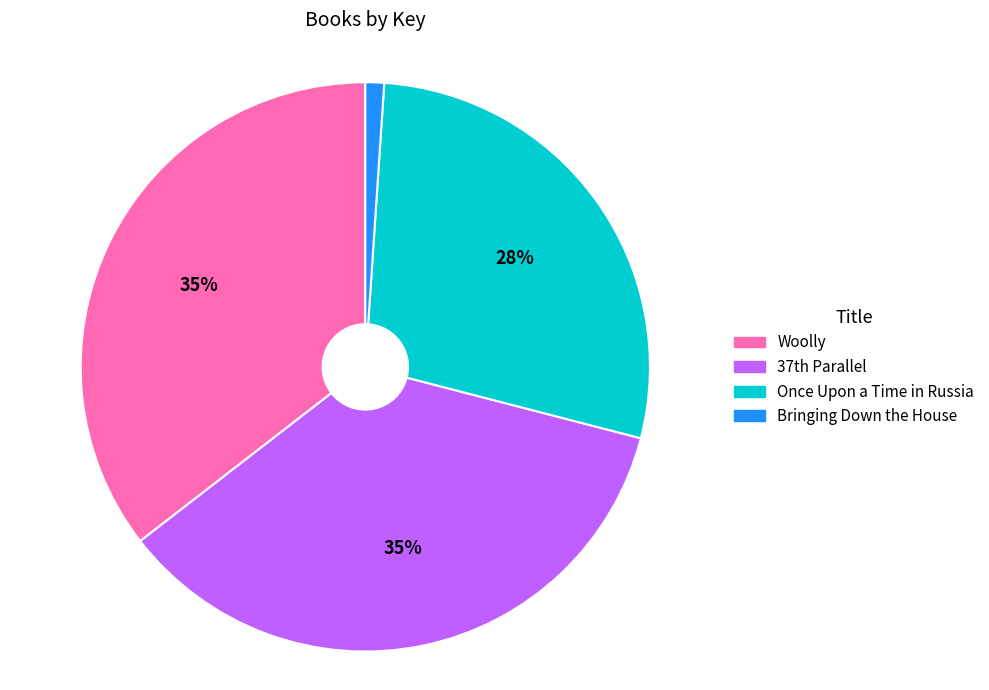

To the nearest percent, what is the difference between the largest and smallest slice percentages?

34%